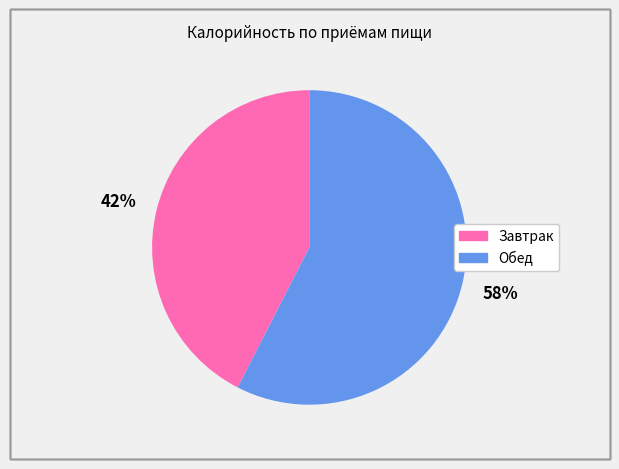

To the nearest percent, what is the average slice percentage?

50%